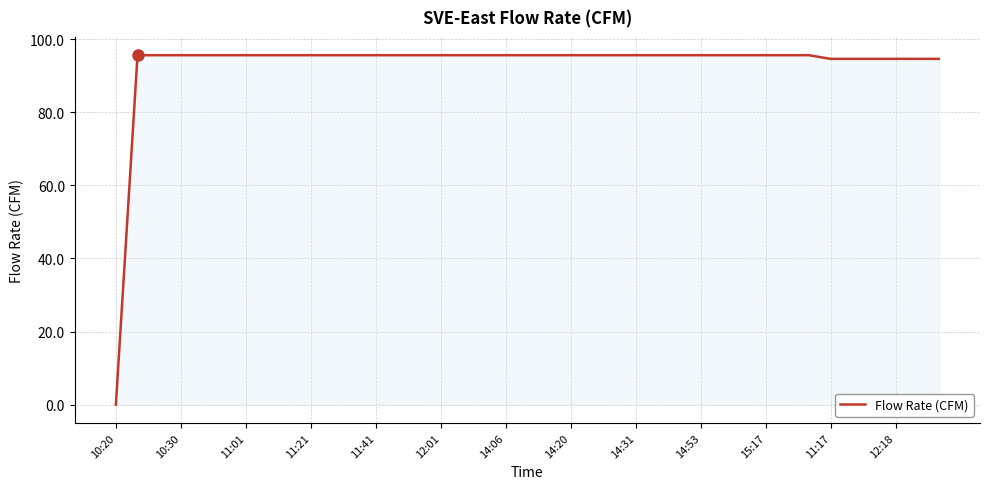

What is the difference between the maximum and minimum values?

95.6